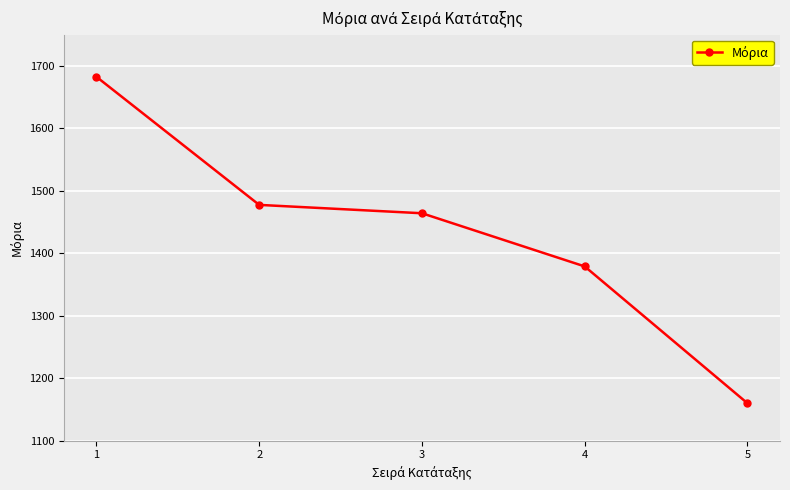

What is the average value?

1432.6